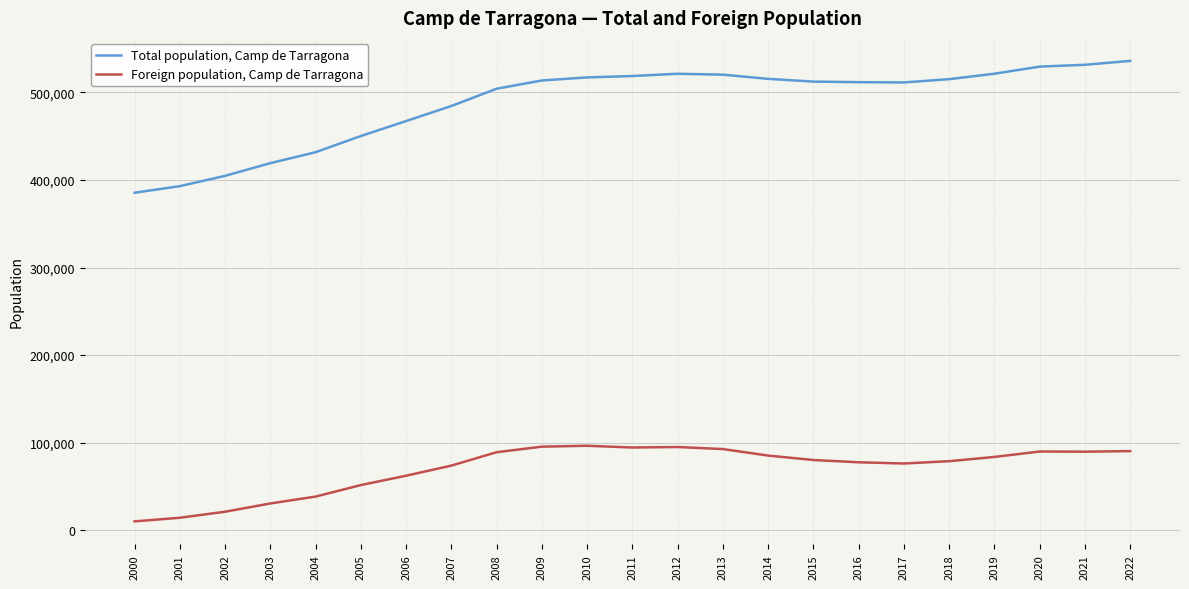

What is the difference between the maximum and minimum values in the Total population, Camp de Tarragona series?

150501